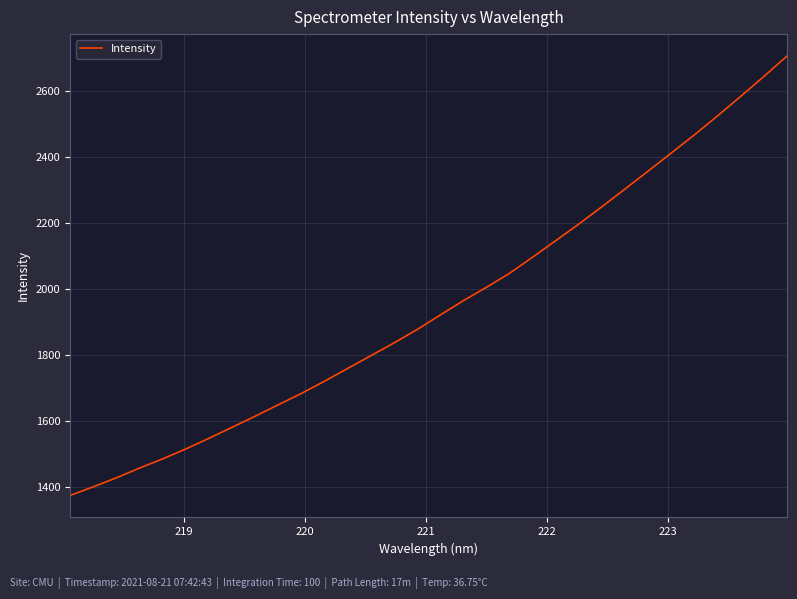

What is the difference between the maximum and second lowest values?

1304.9